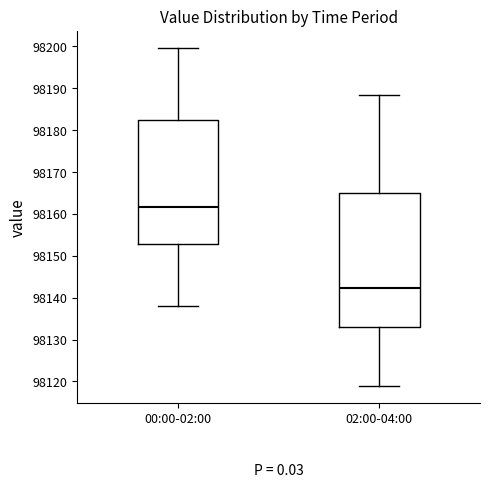

Which box's median line is the lowest?

02:00-04:00